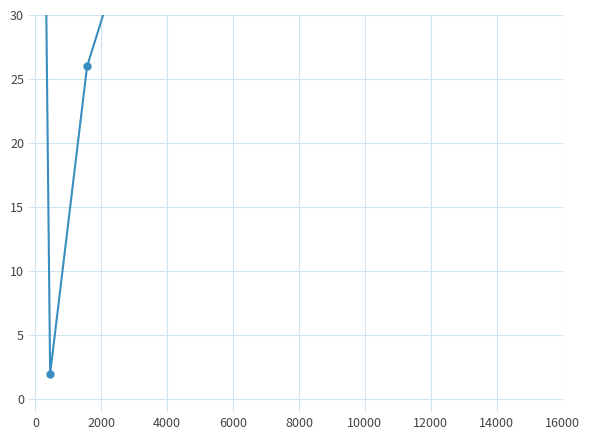

What is the change in value from 4000 to 6000?

+24